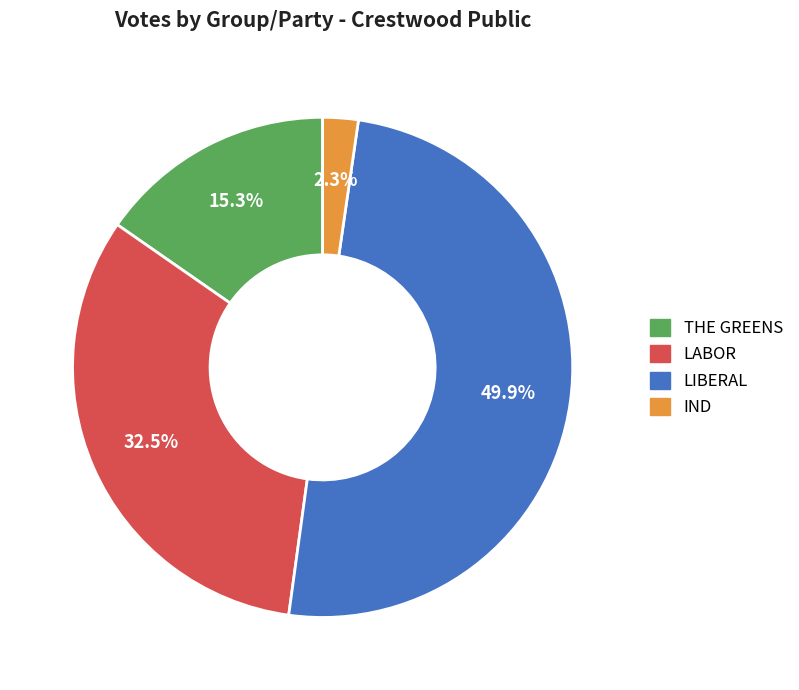

To the nearest percent, what is the difference between the largest and smallest slice percentages?

48%